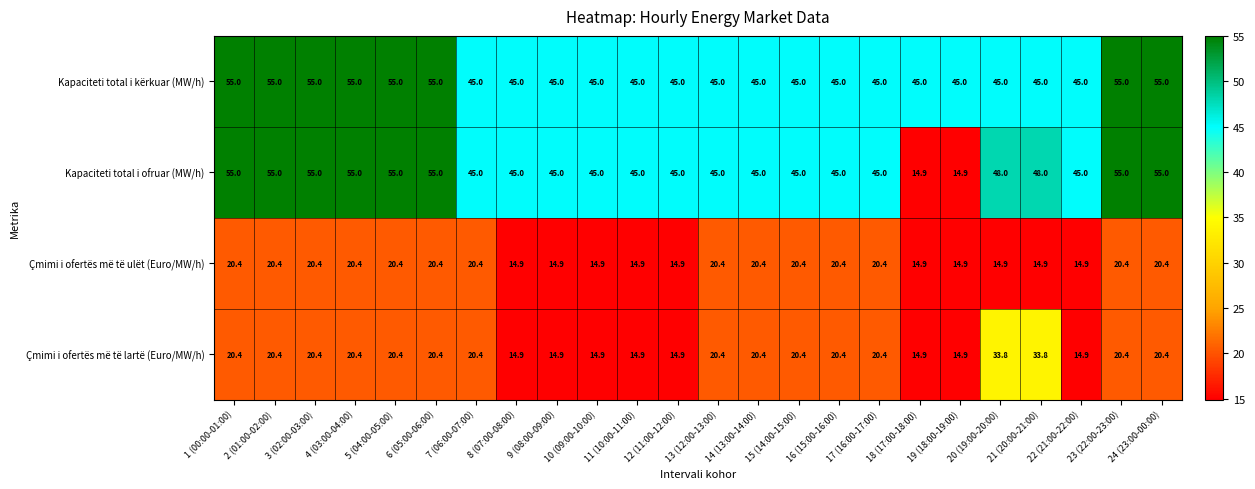

The value of Kapaciteti total i kërkuar (MW/h) at 6 (05:00-06:00) is 55.0. True or false?

True